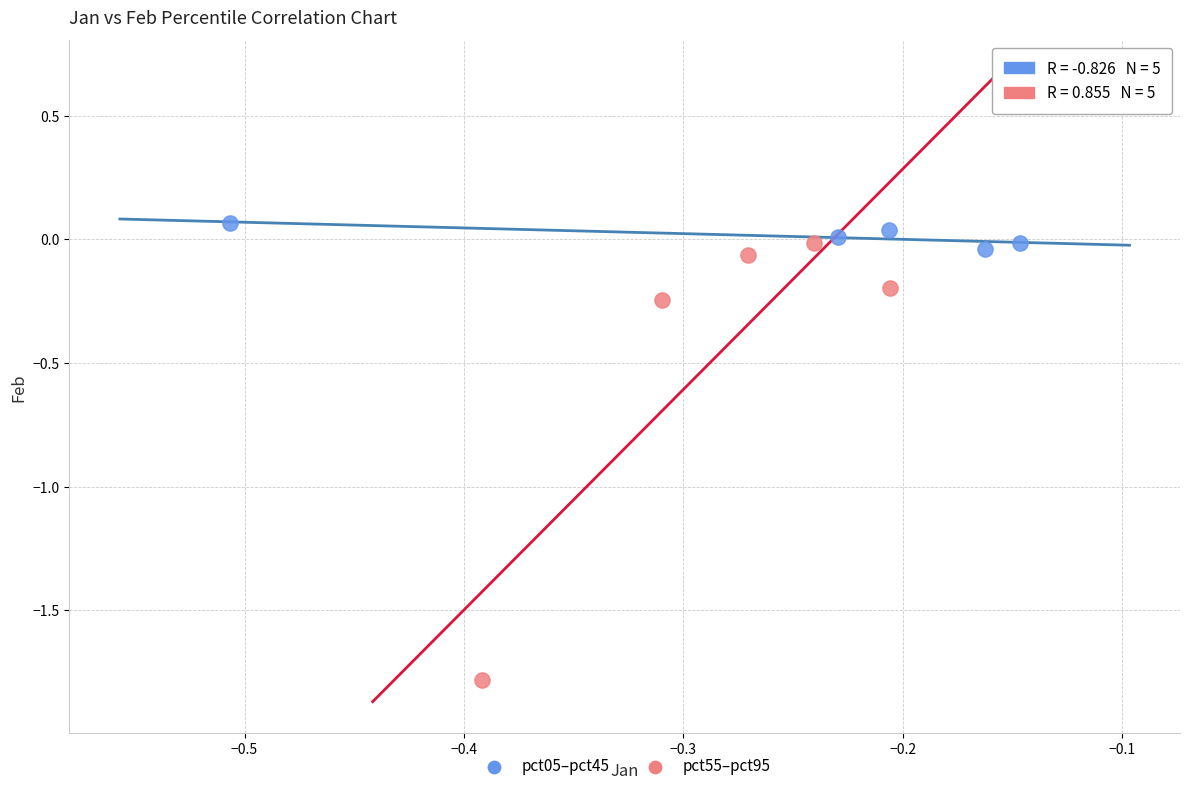

Which series contains the lowest Y value?

pct55–pct95